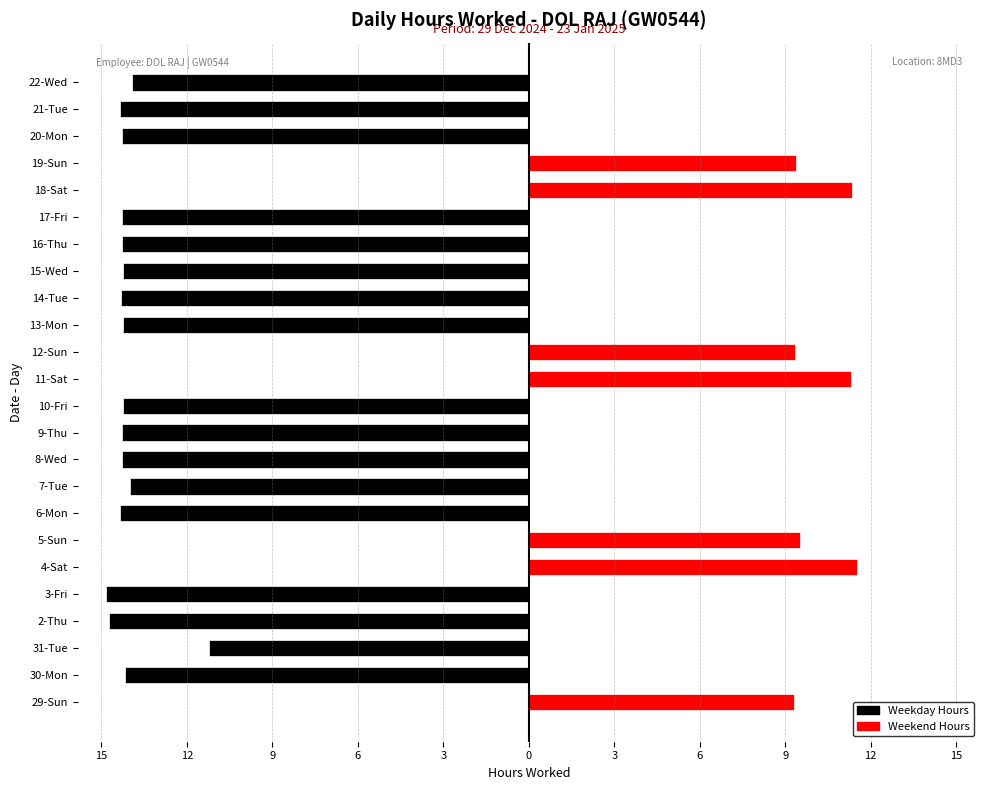

Reading left to right, list all the values displayed in this chart.

Weekday Hours: 0.0	-14.2	-11.2	-14.8	-14.8	0.0	0.0	-14.4	-14.0	-14.3	-14.3	-14.3	0.0	0.0	-14.2	-14.3	-14.2	-14.3	-14.3	0.0	0.0	-14.3	-14.3	-13.9
Weekend Hours: 9.3	0.0	0.0	0.0	0.0	11.5	9.5	0.0	0.0	0.0	0.0	0.0	11.3	9.4	0.0	0.0	0.0	0.0	0.0	11.3	9.4	0.0	0.0	0.0